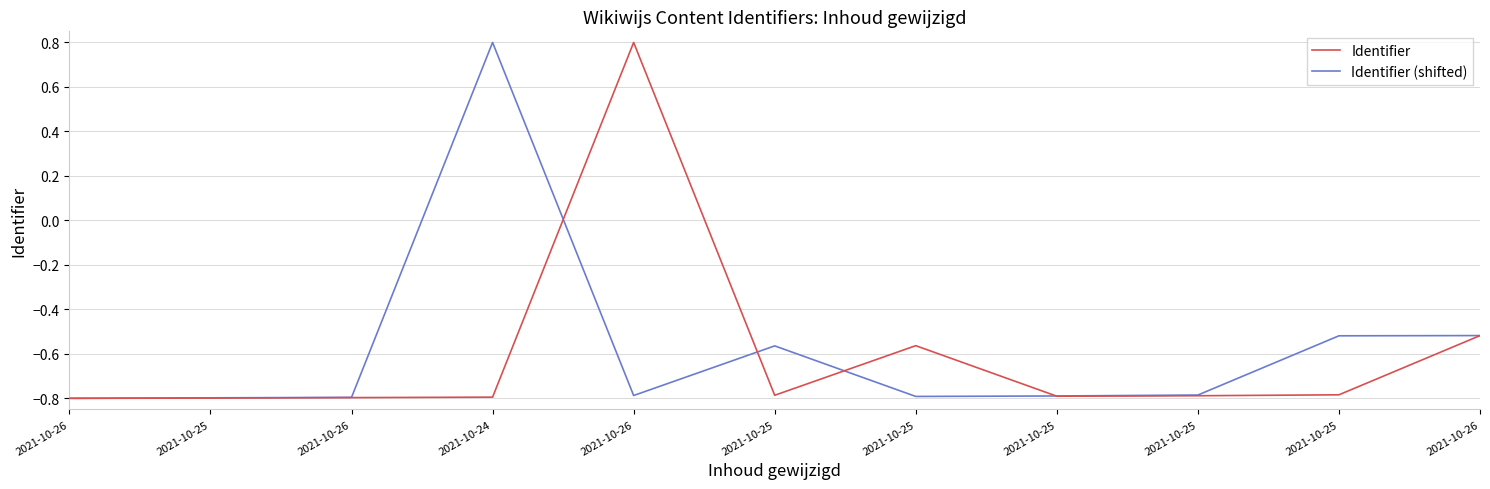

Reading right to left, extract all data points from this chart.

Identifier: 2021-10-26=-0.5	2021-10-25=-0.8	2021-10-25=-0.8	2021-10-25=-0.8	2021-10-25=-0.6	2021-10-25=-0.8	2021-10-26=0.8	2021-10-24=-0.8	2021-10-26=-0.8	2021-10-25=-0.8	2021-10-26=-0.8
Identifier (shifted): 2021-10-26=-0.5	2021-10-25=-0.5	2021-10-25=-0.8	2021-10-25=-0.8	2021-10-25=-0.8	2021-10-25=-0.6	2021-10-26=-0.8	2021-10-24=0.8	2021-10-26=-0.8	2021-10-25=-0.8	2021-10-26=-0.8